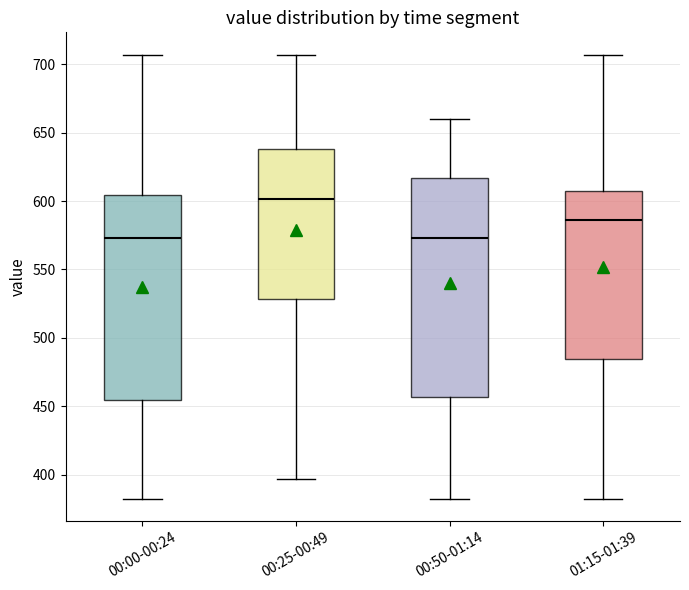

Which box is the tallest, from its lower edge to its upper edge?

00:50-01:14